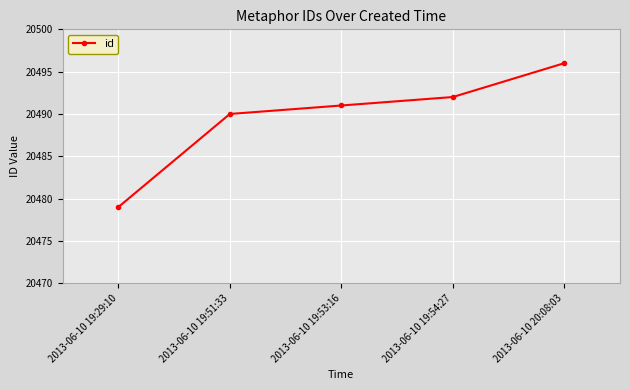

What is the smallest value displayed?

20479